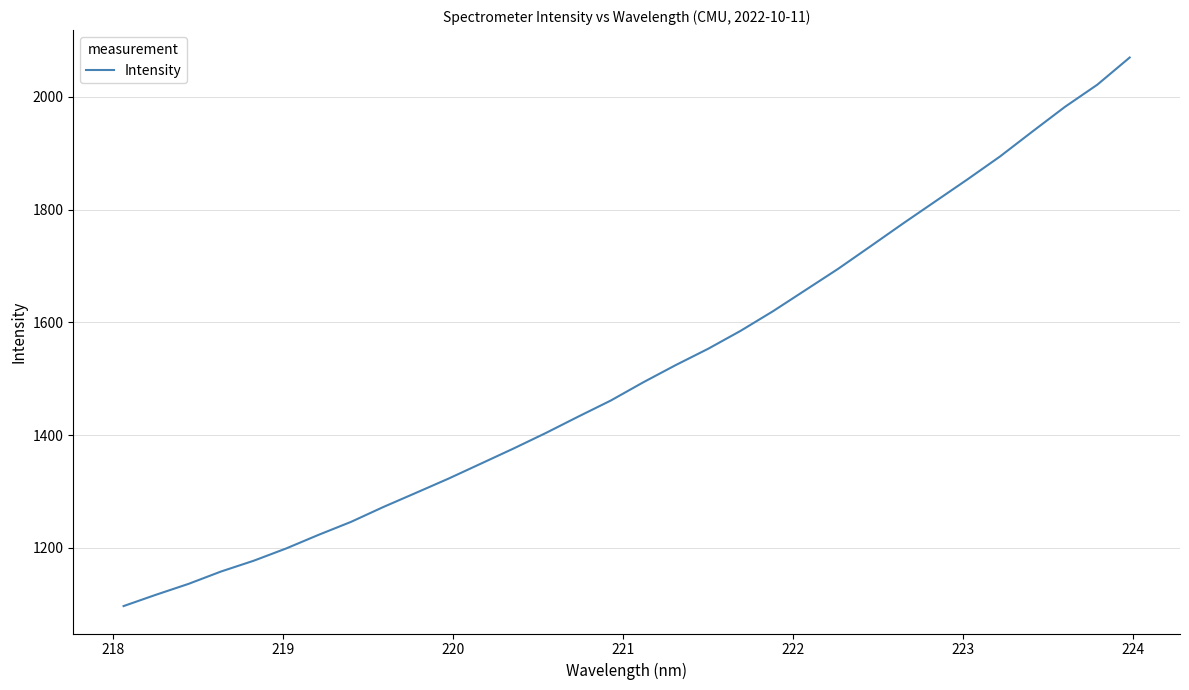

How many series are shown in this chart?

1